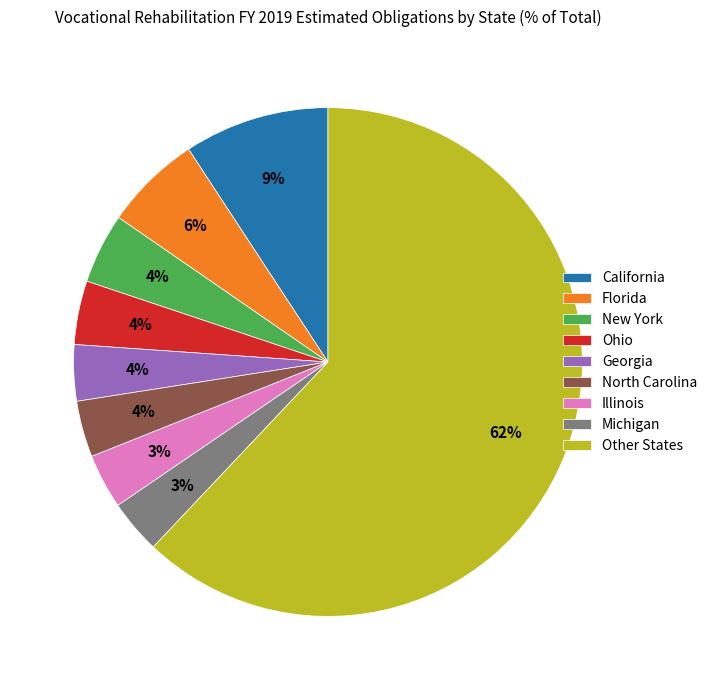

Combined, do Georgia and Illinois account for over 50%?

No